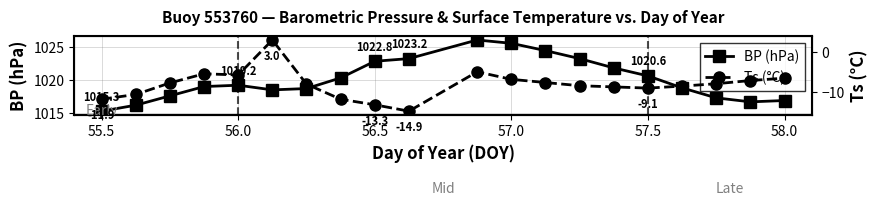

What are all the series names shown in the legend?

BP (hPa), Ts (°C)